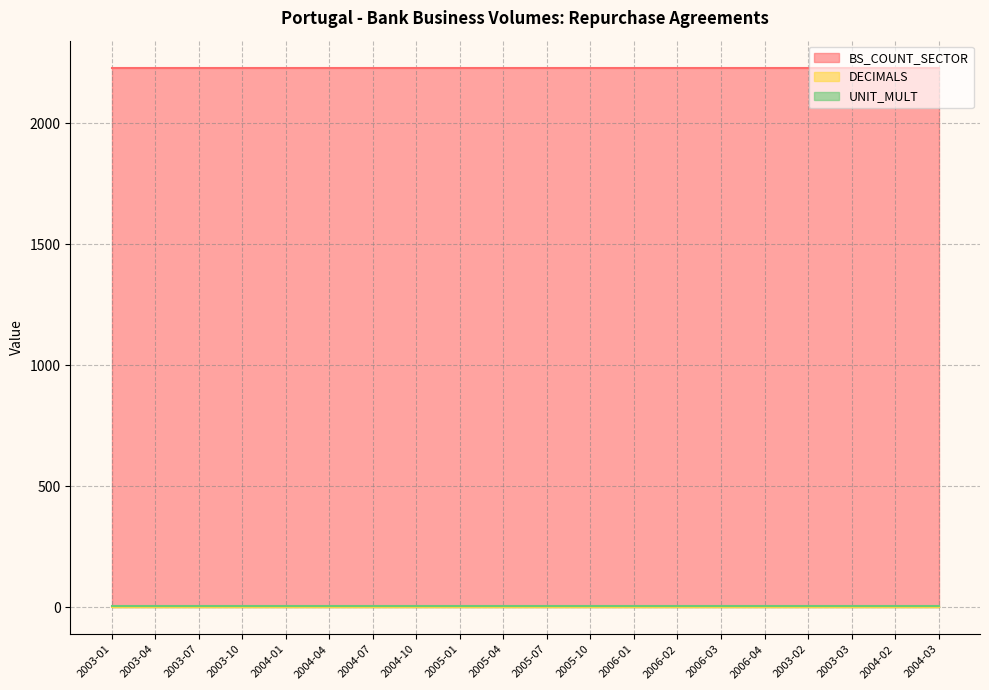

Between 2004-01 and 2005-01, which series saw the biggest shift?

BS_COUNT_SECTOR